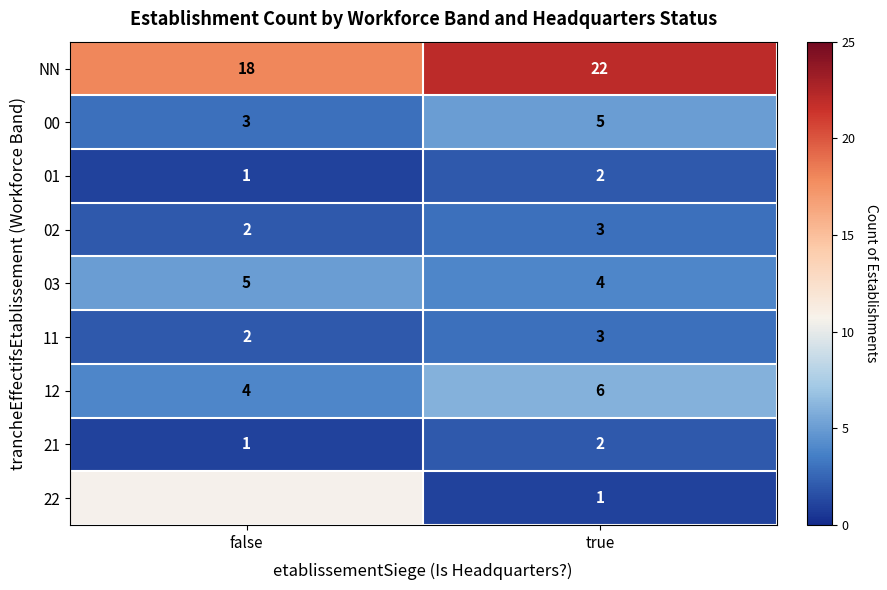

Is it true that 00 equals 1 at true?

False